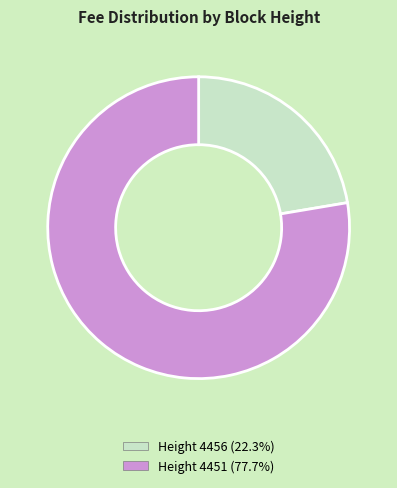

Is the sum of Height 4456 and Height 4451 greater than half?

Yes